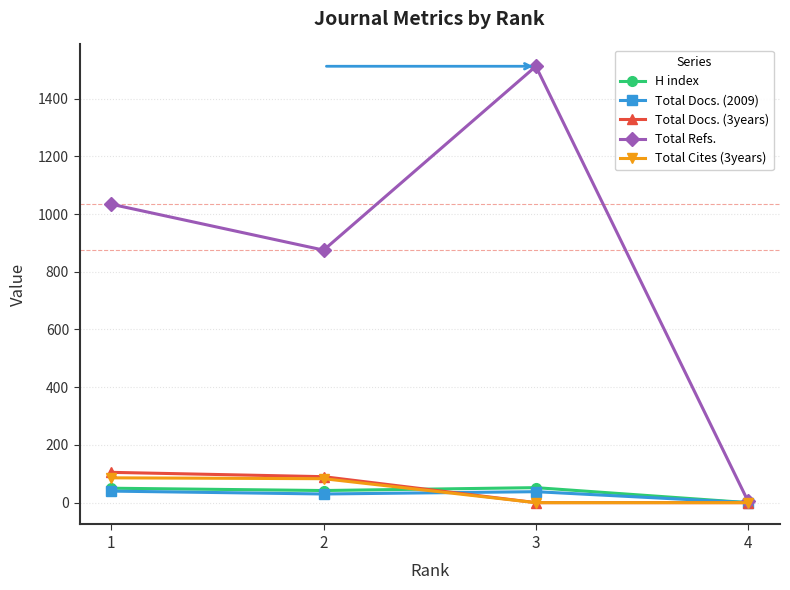

What is the maximum value shown in the chart?

1512